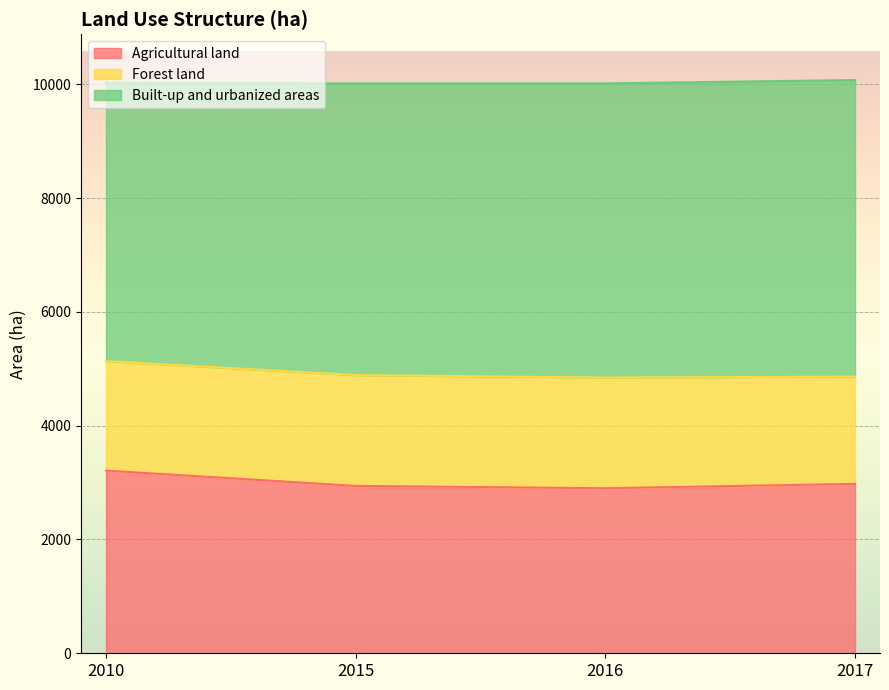

How many values in the Agricultural land series exceed 2977?

1